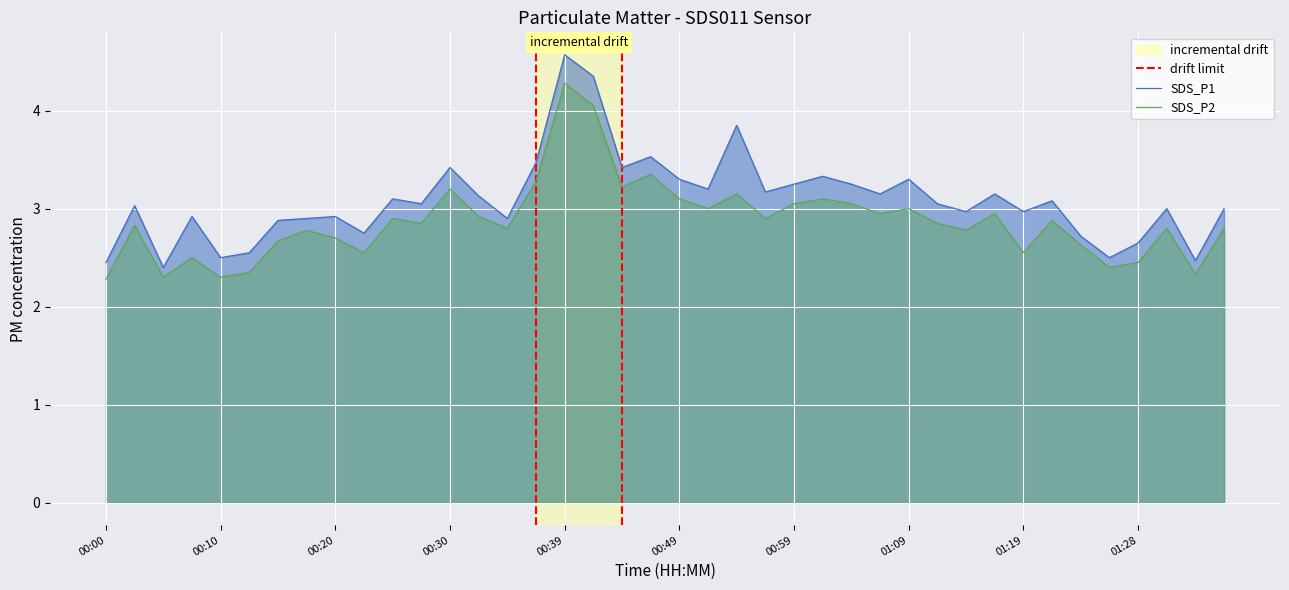

What is the highest value of the SDS_P1 series?

4.6